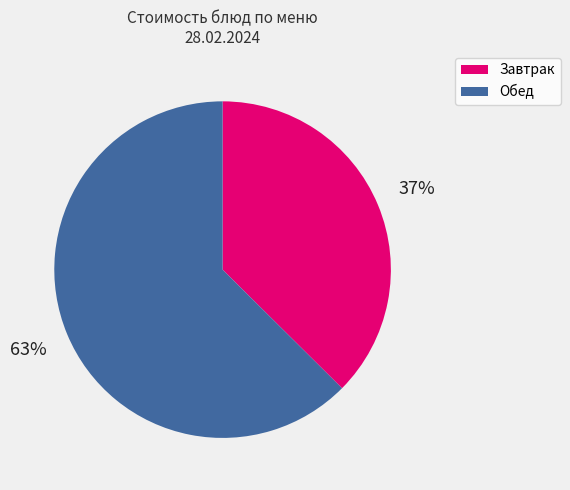

To the nearest percent, what is the average slice percentage?

50%